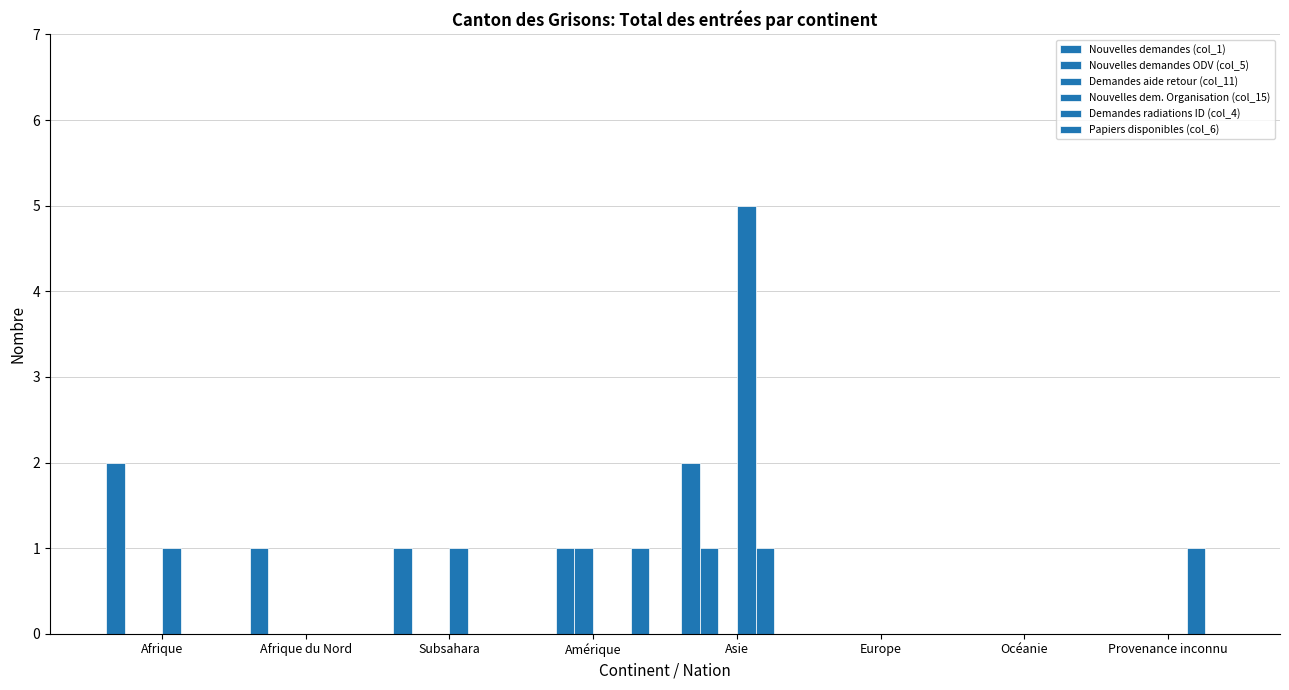

Are the bars horizontal?

No